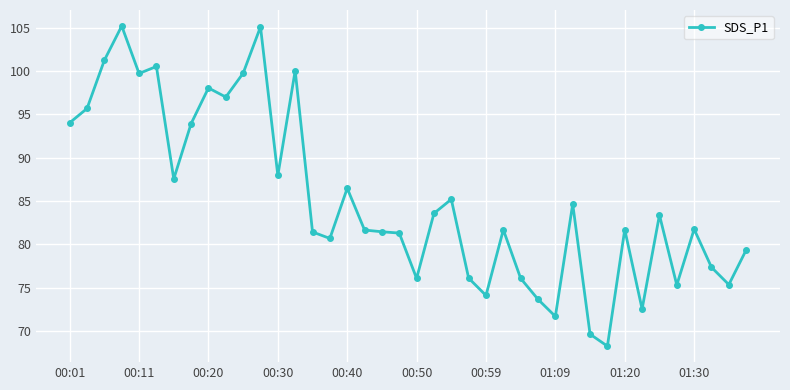

What is the greatest value displayed?

105.2